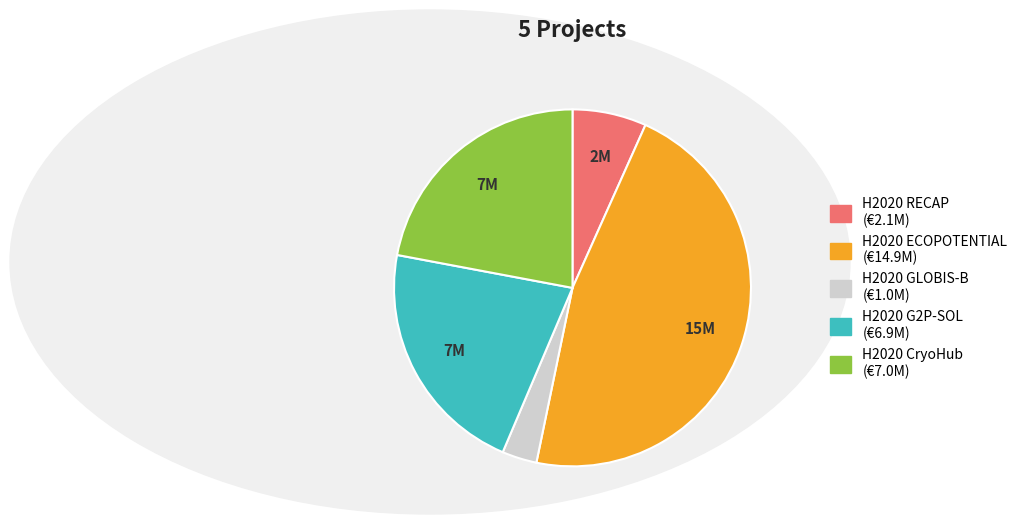

Does H2020 ECOPOTENTIAL account for over 50% of the chart?

No